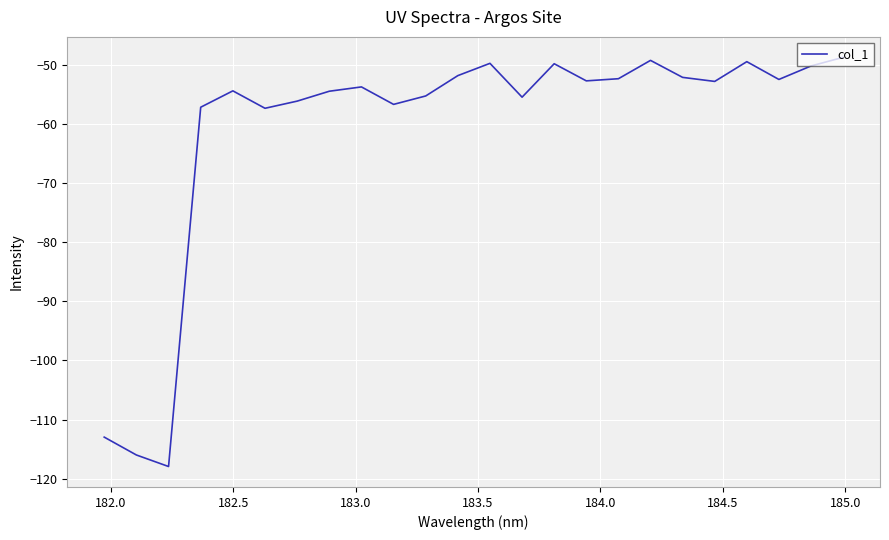

What is the greatest value displayed?

-48.7